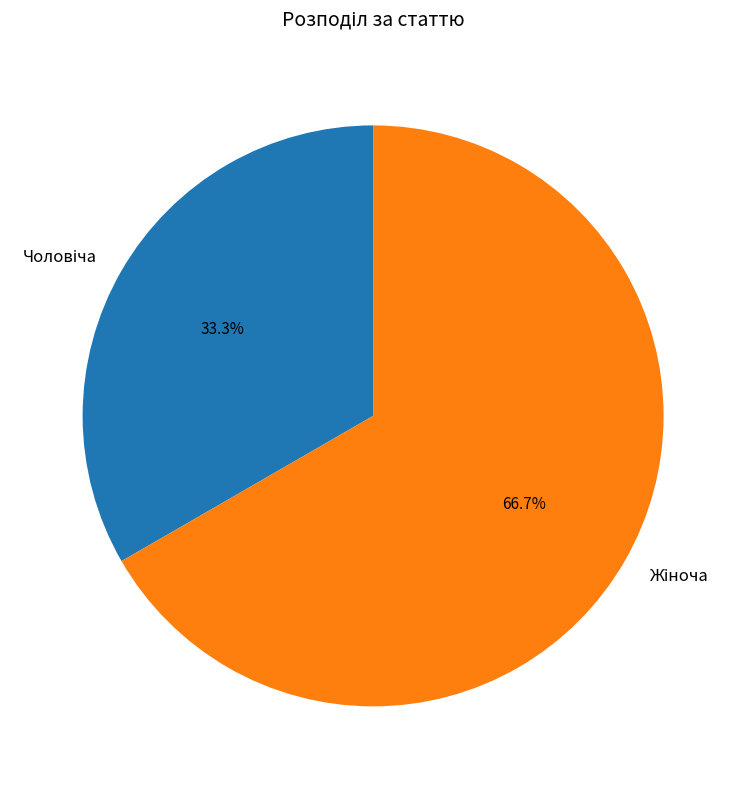

Does any single category account for the majority?

Yes